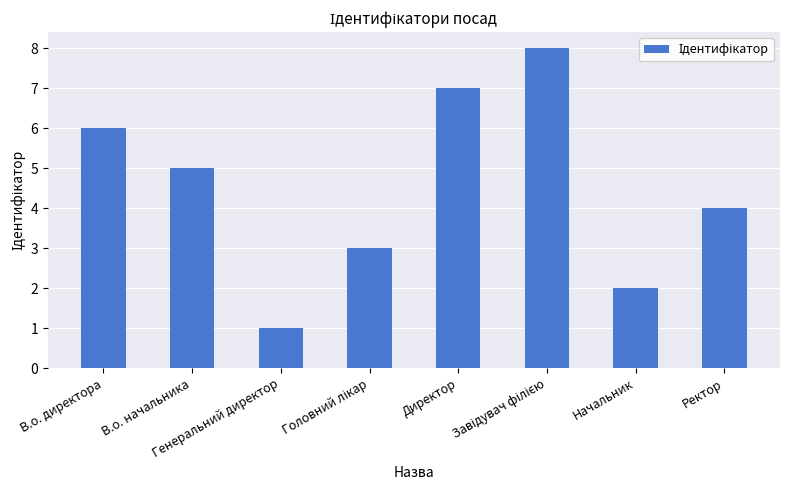

Reading left to right, transcribe all the data shown in this chart.

6	5	1	3	7	8	2	4